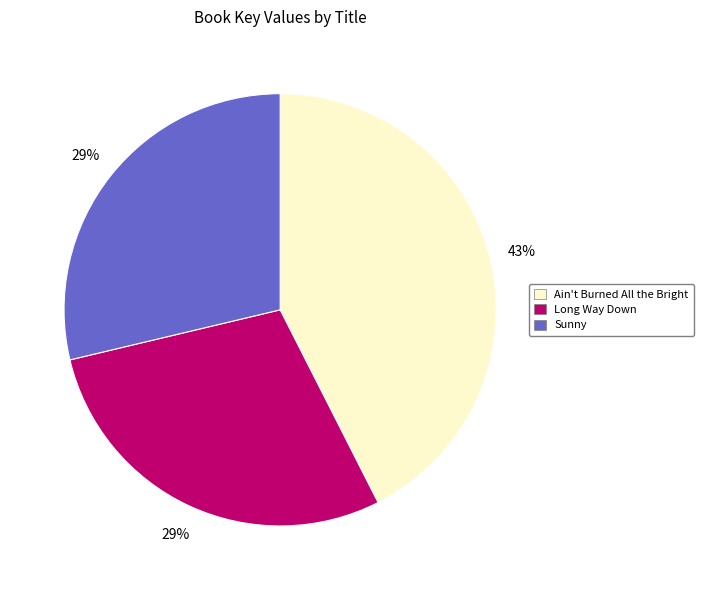

The Ain't Burned All the Bright slice represents 43% of the pie. True or false?

True